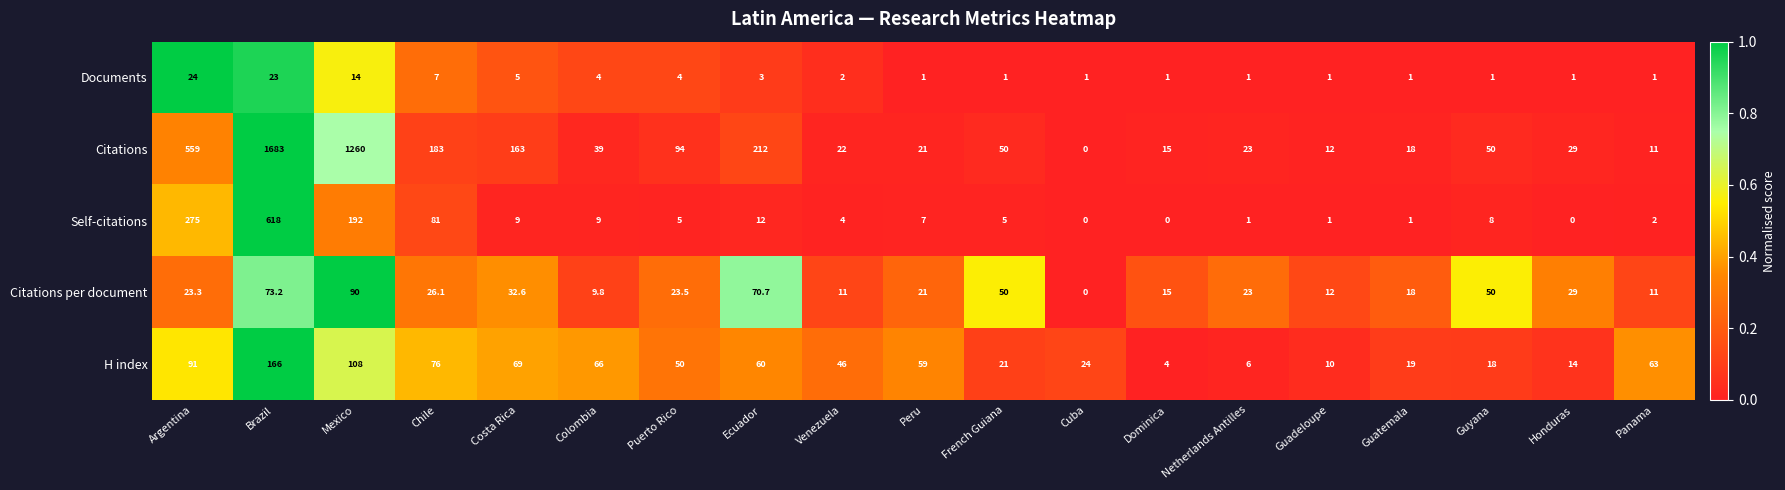

Rank the series at Ecuador from highest to lowest value.

Citations, Citations per document, H index, Self-citations, Documents